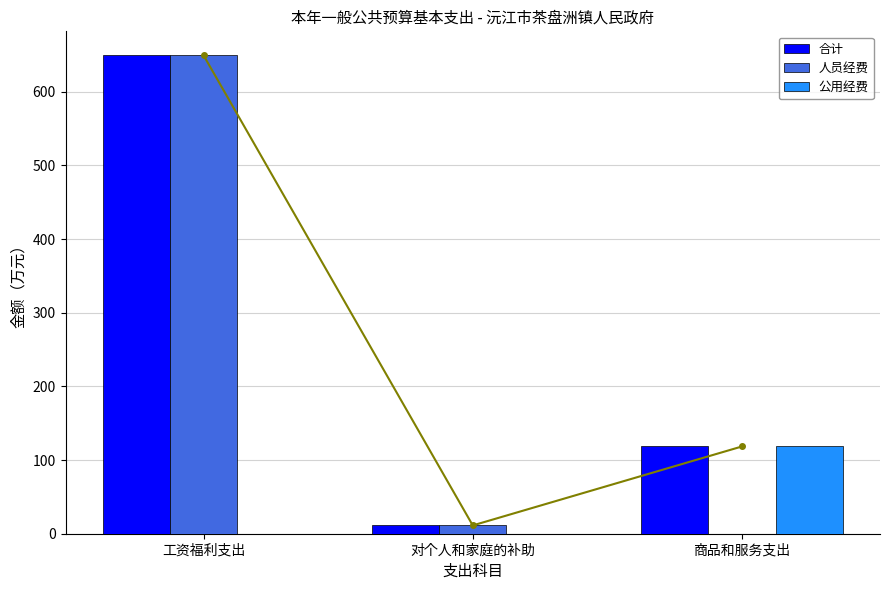

Reading right to left, list all the values displayed in this chart.

合计: 商品和服务支出=118.5	对个人和家庭的补助=11.3	工资福利支出=649.6
人员经费: 商品和服务支出=0.0	对个人和家庭的补助=11.3	工资福利支出=649.6
公用经费: 商品和服务支出=118.5	对个人和家庭的补助=0.0	工资福利支出=0.0